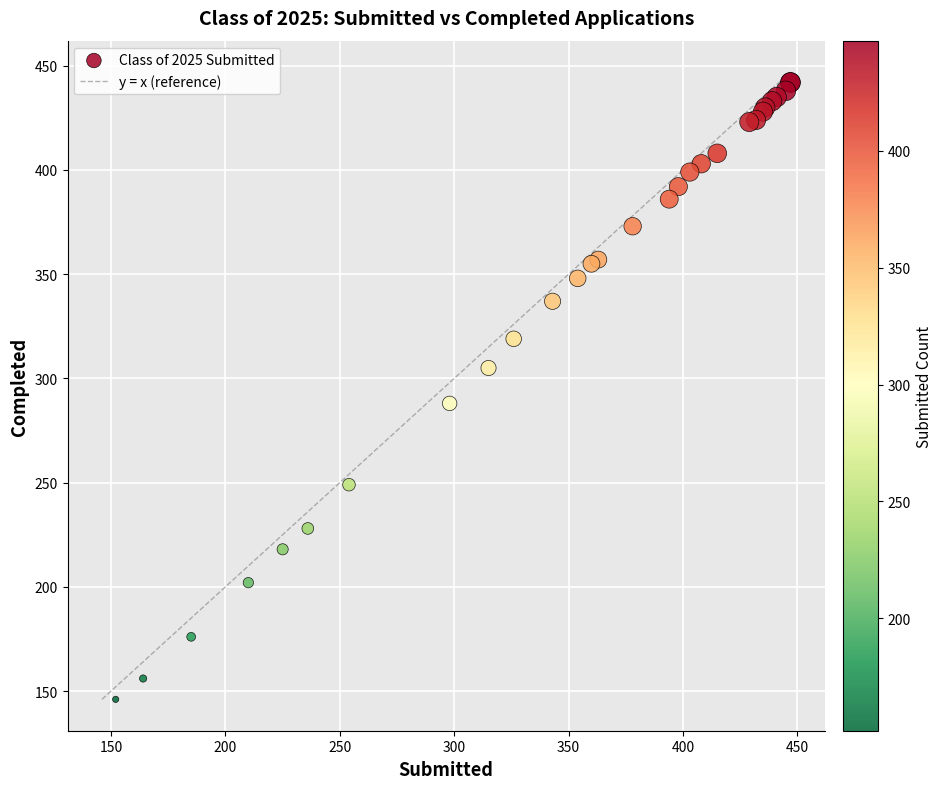

What Y value in the scatter plot is closest to 294?

288